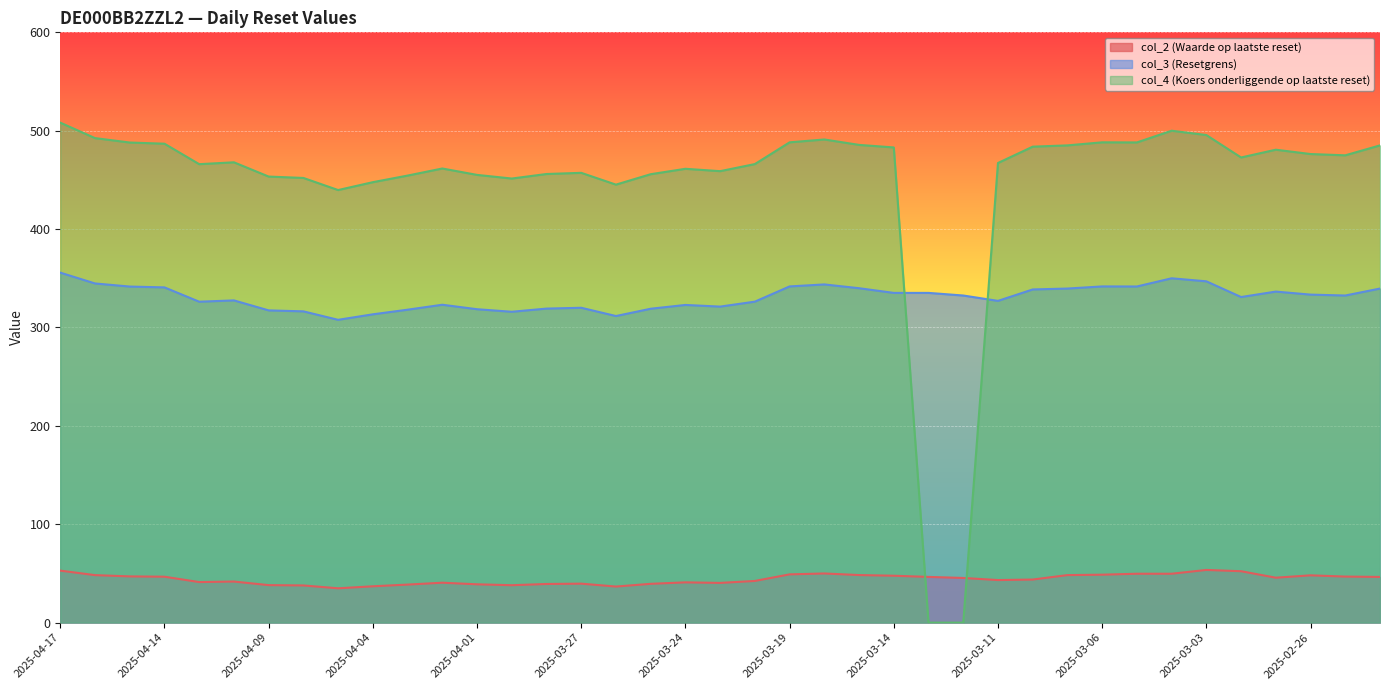

What are all the series names shown in the legend?

col_2 (Waarde op laatste reset), col_3 (Resetgrens), col_4 (Koers onderliggende op laatste reset)